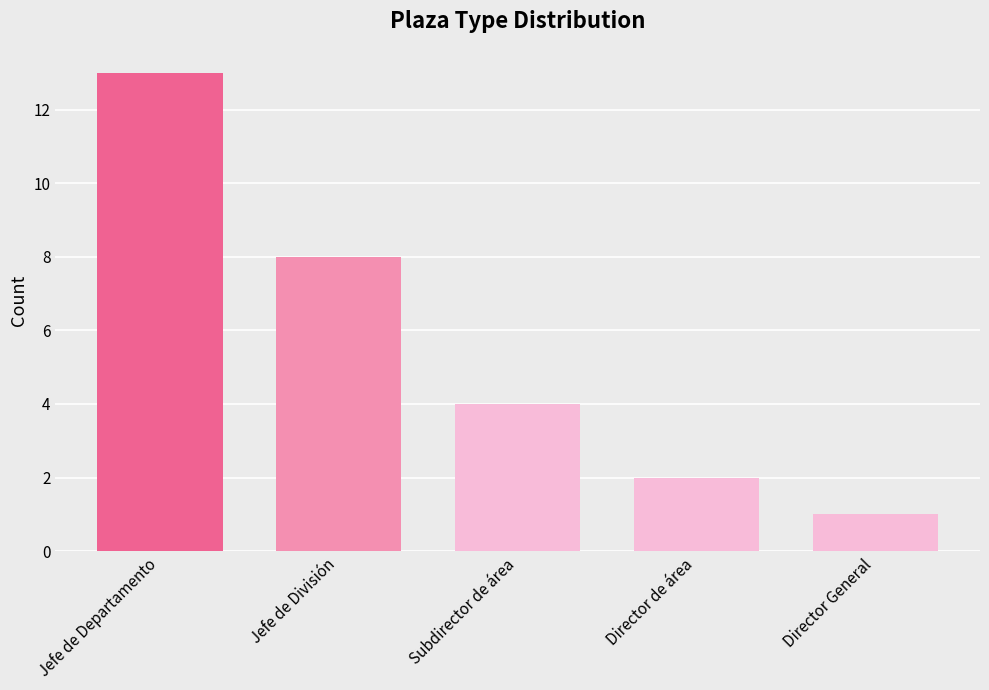

Which has a higher value, Director de área or Jefe de Departamento?

Jefe de Departamento